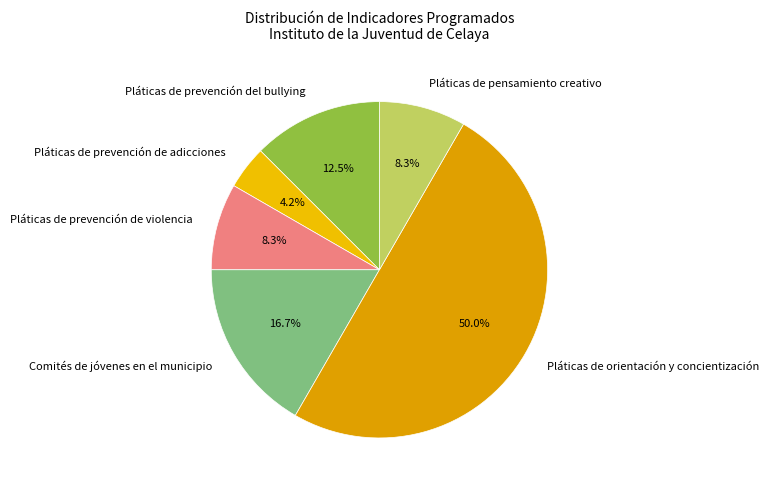

How many segments does this pie chart have?

6